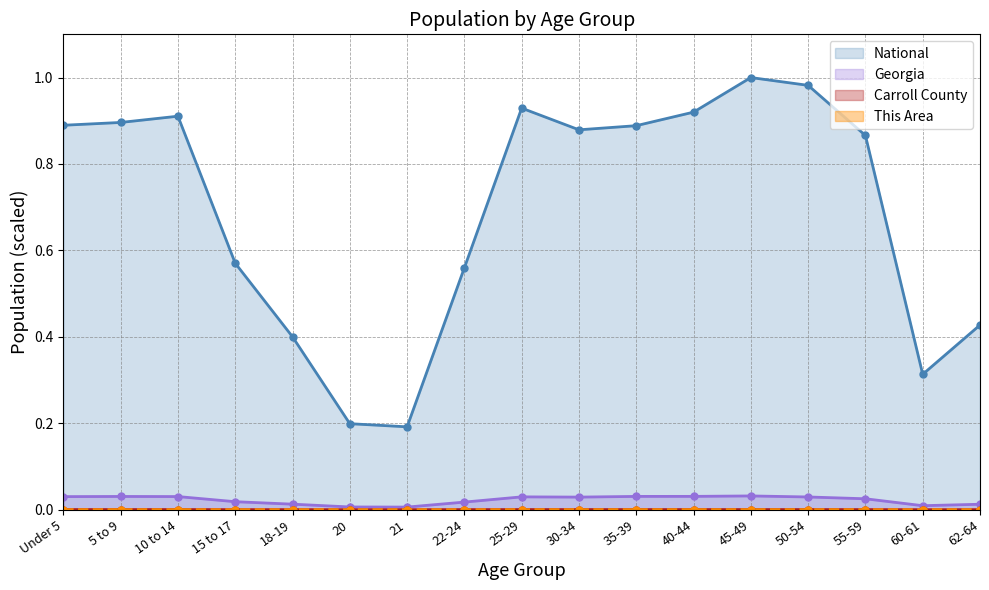

Reading left to right, extract all data points from this chart.

This Area: 0.0	0.0	0.0	0.0	0.0	0.0	0.0	0.0	0.0	0.0	0.0	0.0	0.0	0.0	0.0	0.0	0.0
Carroll County: 0.0	0.0	0.0	0.0	0.0	0.0	0.0	0.0	0.0	0.0	0.0	0.0	0.0	0.0	0.0	0.0	0.0
Georgia: 0.0	0.0	0.0	0.0	0.0	0.0	0.0	0.0	0.0	0.0	0.0	0.0	0.0	0.0	0.0	0.0	0.0
National: 0.9	0.9	0.9	0.6	0.4	0.2	0.2	0.6	0.9	0.9	0.9	0.9	1.0	1.0	0.9	0.3	0.4